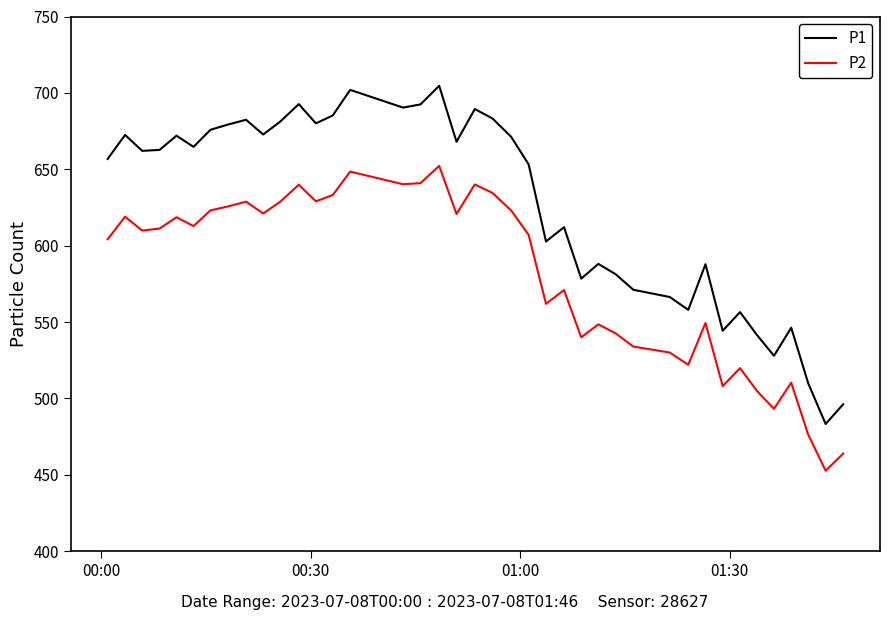

True or false: P1 and P2 intersect in this chart.

False